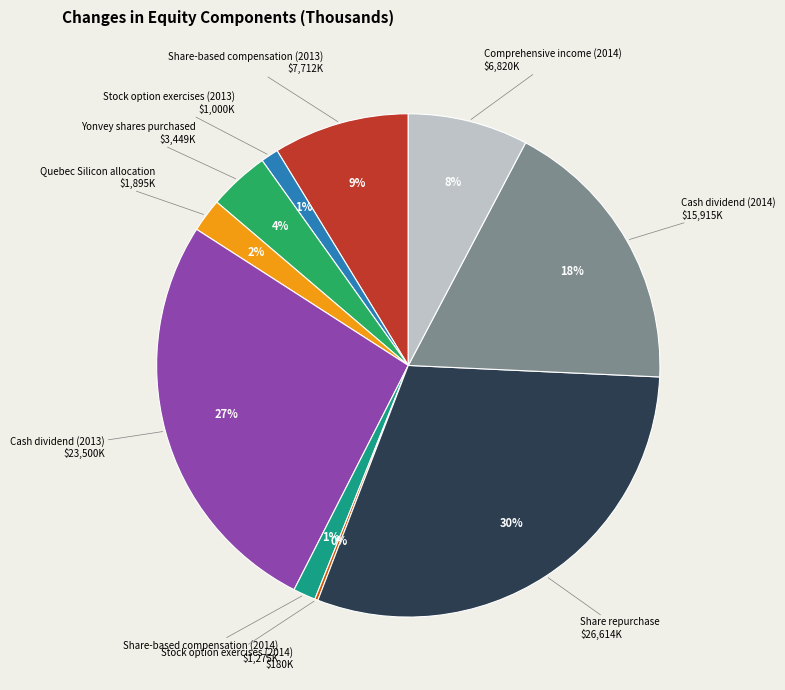

To the nearest percent, what is the difference between the largest and smallest slice percentages?

30%